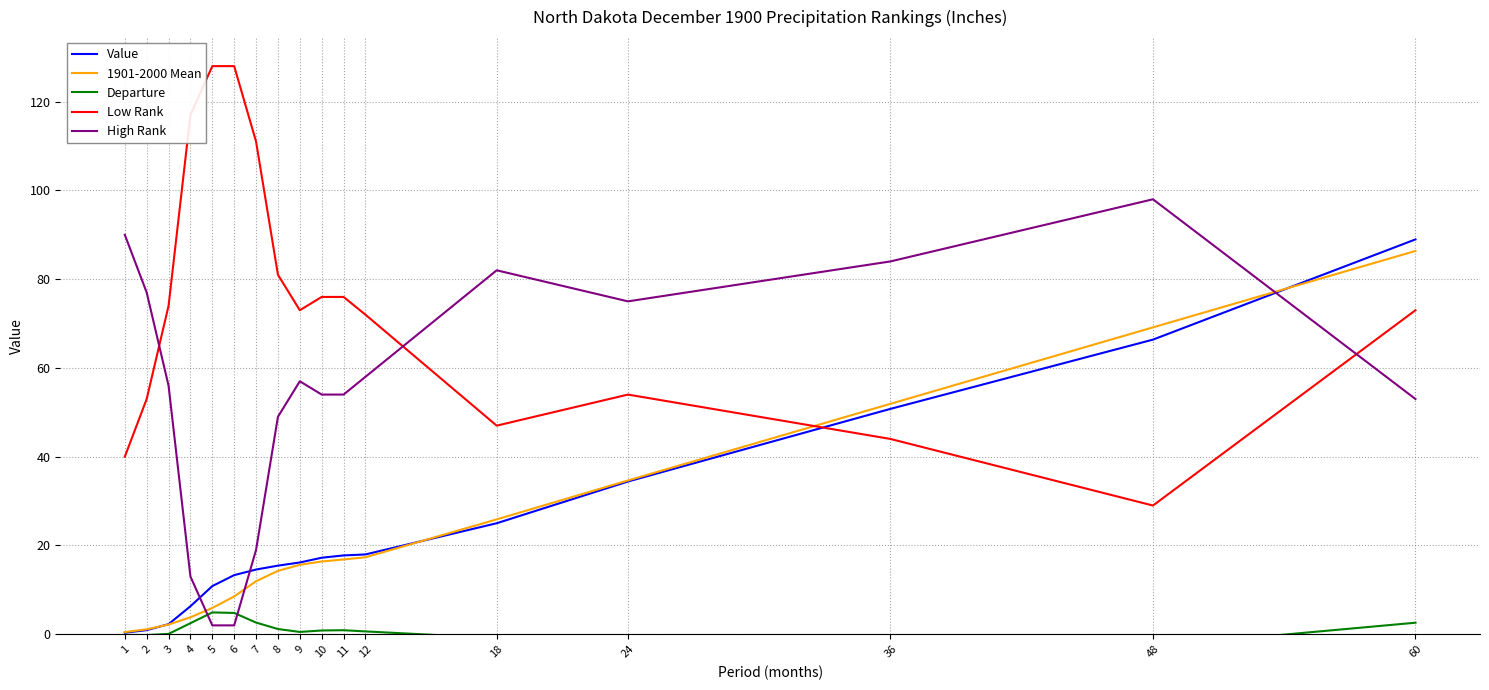

Does the chart display data point markers on the line(s)?

No